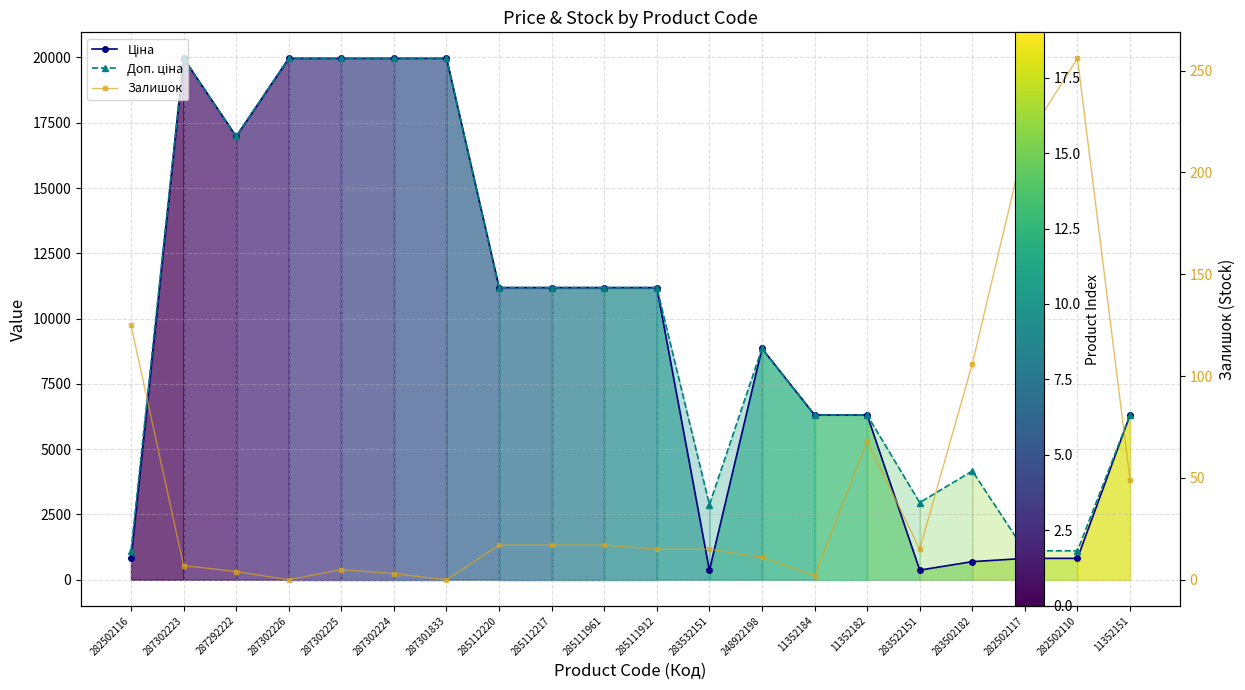

Reading right to left, transcribe all the data shown in this chart.

Ціна: 11352151=6308.8	282502110=818.5	282502117=818.5	283502182=694.3	283522151=369.5	11352182=6308.8	11352184=6308.8	248922198=8856.7	283532151=359.9	285111912=11188.2	285111961=11188.2	285112217=11188.2	285112220=11188.2	287301833=19964.2	287302224=19964.2	287302225=19964.2	287302226=19964.2	287292222=16976.3	287302223=19964.2	282502116=818.5
Доп. ціна: 11352151=6308.8	282502110=1109.2	282502117=1109.2	283502182=4165.6	283522151=2955.8	11352182=6308.8	11352184=6308.8	248922198=8856.7	283532151=2878.8	285111912=11188.2	285111961=11188.2	285112217=11188.2	285112220=11188.2	287301833=19964.2	287302224=19964.2	287302225=19964.2	287302226=19964.2	287292222=16976.3	287302223=19964.2	282502116=1109.2
Залишок: 11352151=49.0	282502110=256.0	282502117=215.0	283502182=106.0	283522151=15.0	11352182=68.0	11352184=2.0	248922198=11.0	283532151=15.0	285111912=15.0	285111961=17.0	285112217=17.0	285112220=17.0	287301833=0.0	287302224=3.0	287302225=5.0	287302226=0.0	287292222=4.0	287302223=7.0	282502116=125.0